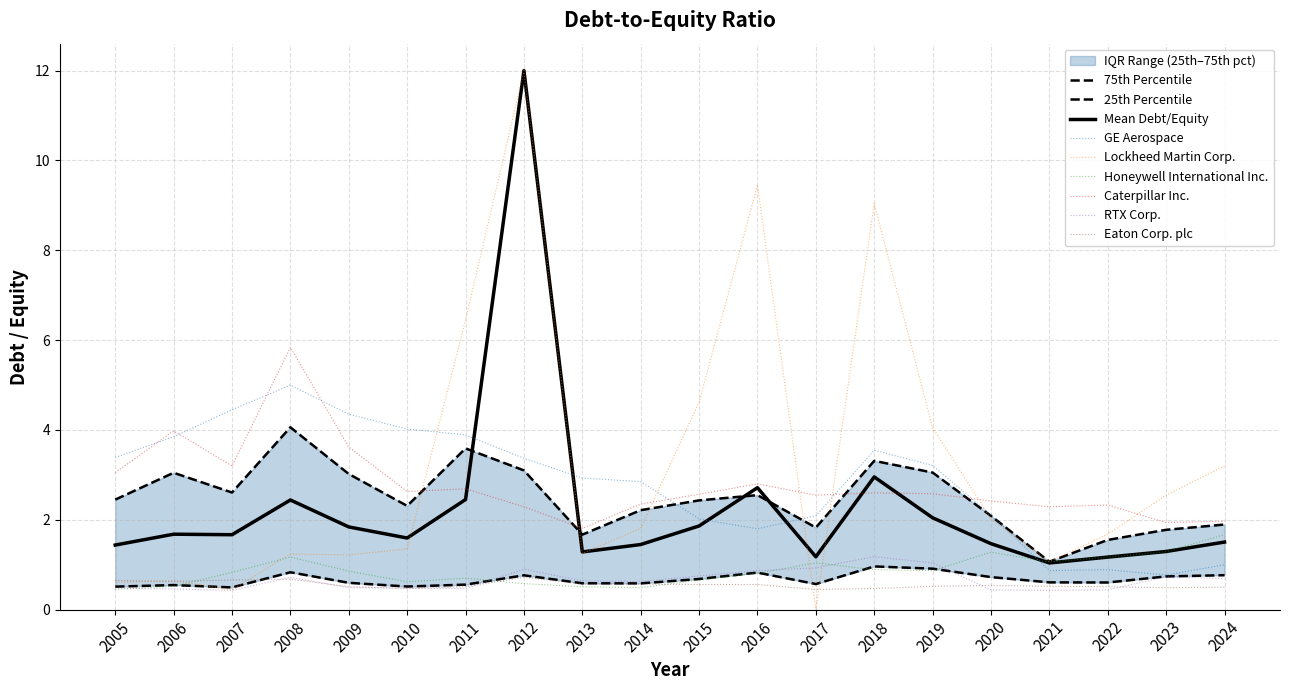

Which has a higher value, 2011 or 2020?

2011